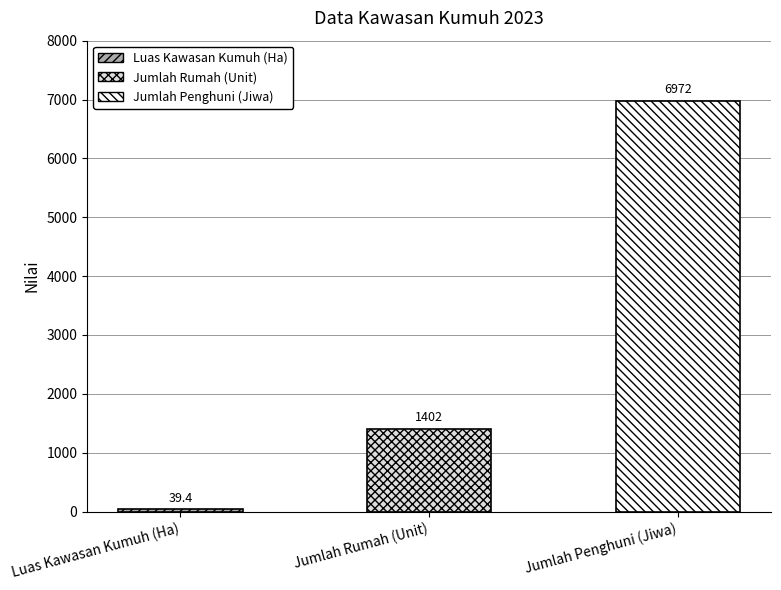

Rank the categories by value from highest to lowest.

Jumlah Penghuni (Jiwa), Jumlah Rumah (Unit), Luas Kawasan Kumuh (Ha)